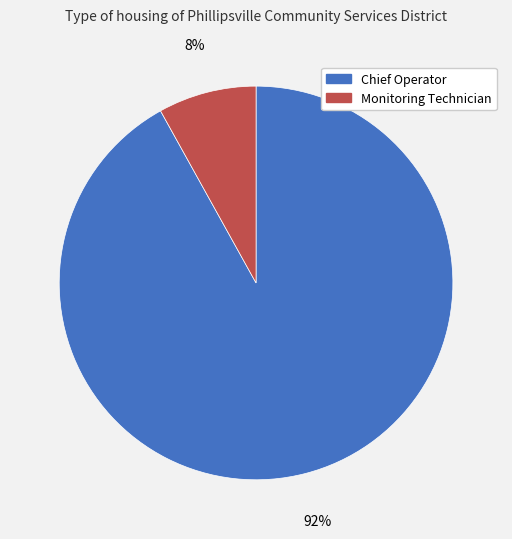

Approximately how many times larger is the value at Monitoring Technician compared to Chief Operator?

0.1